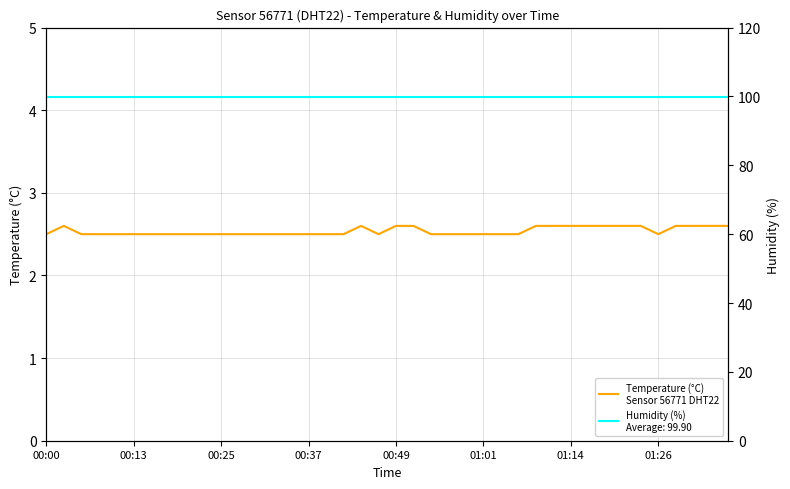

At which label is the value closest to 2?

00:00